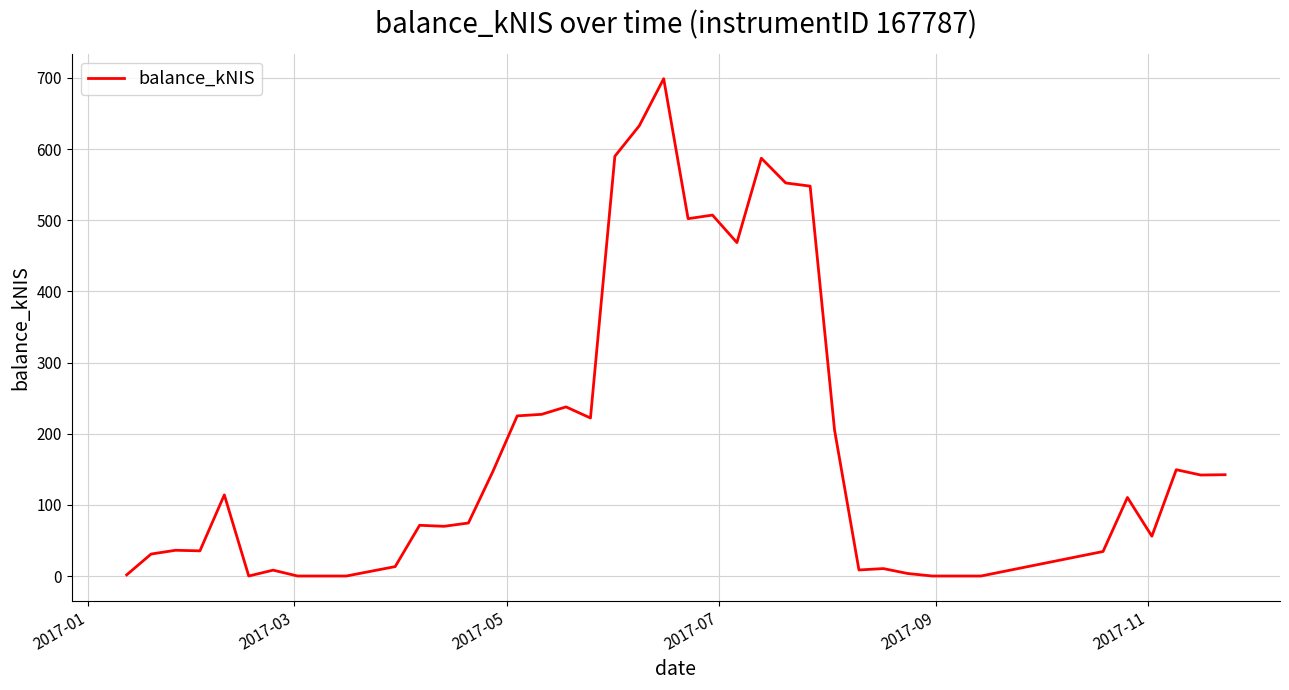

What is the greatest value displayed?

698.8